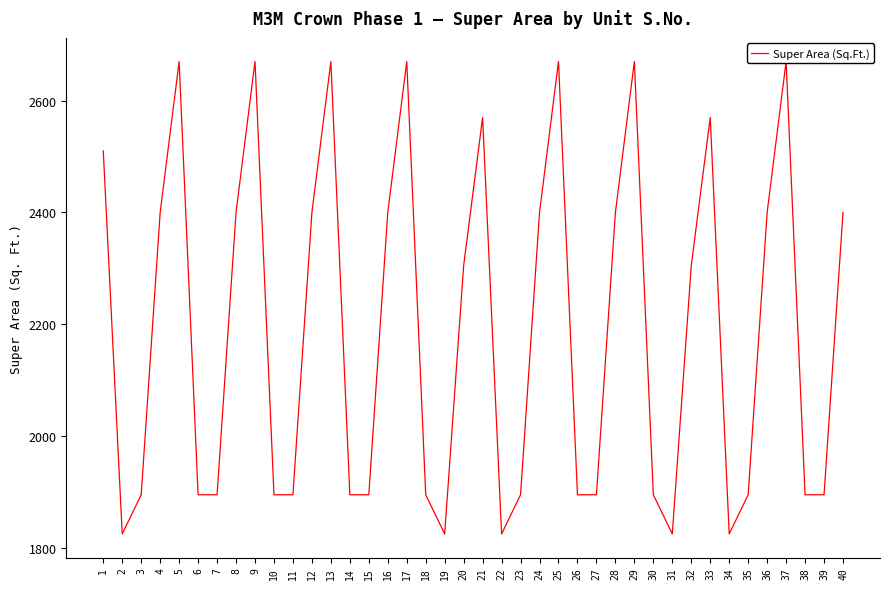

Rank the categories by value from lowest to highest.

2, 19, 22, 31, 34, 3, 6, 7, 10, 11, 14, 15, 18, 23, 26, 27, 30, 35, 38, 39, 20, 32, 4, 8, 12, 16, 24, 28, 36, 40, 1, 21, 33, 5, 9, 13, 17, 25, 29, 37